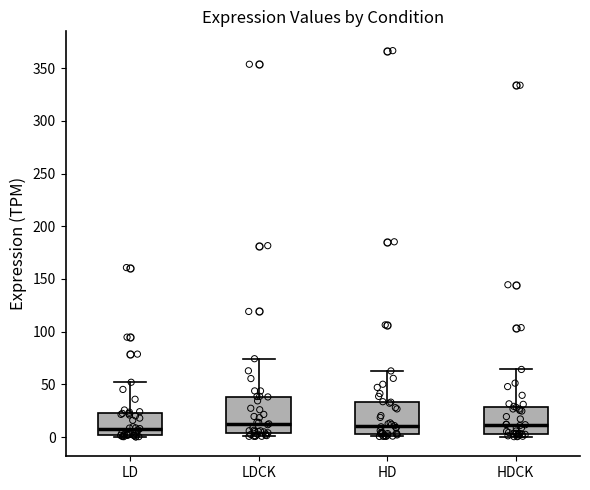

Where is the lower edge of the box for LDCK on the y-axis? The values are not printed on the chart, so give them approximately, as read against the axis.

5